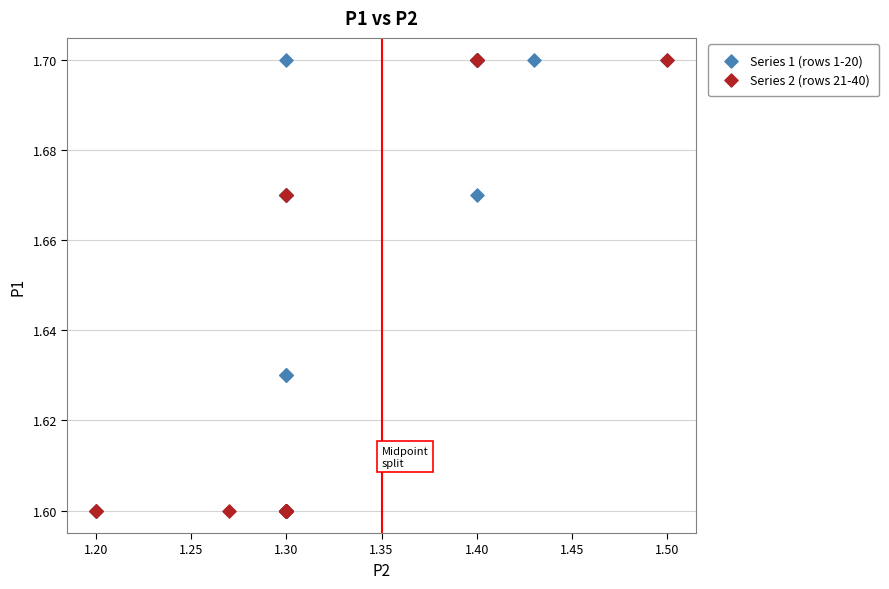

What are all the series names shown in the legend?

Series 1 (rows 1-20), Series 2 (rows 21-40)